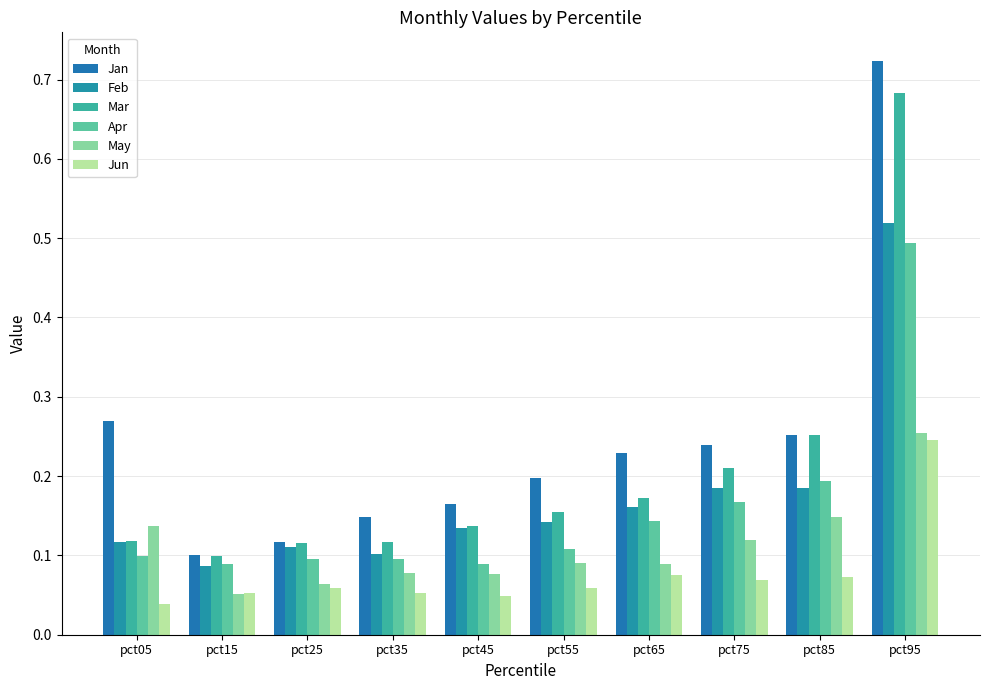

Which series changed the most between pct45 and pct85?

Mar